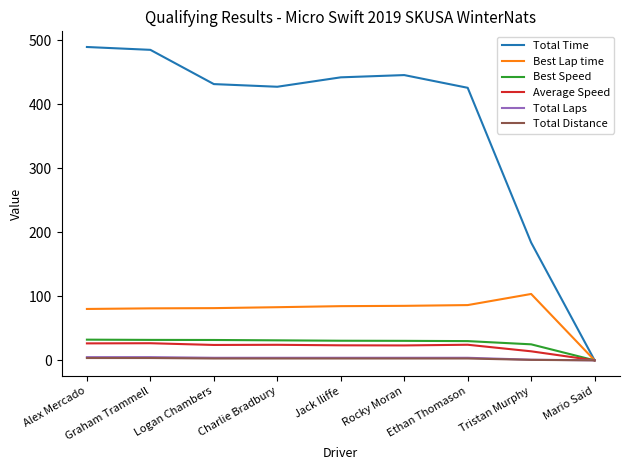

What is the maximum value shown in the chart?

489.5